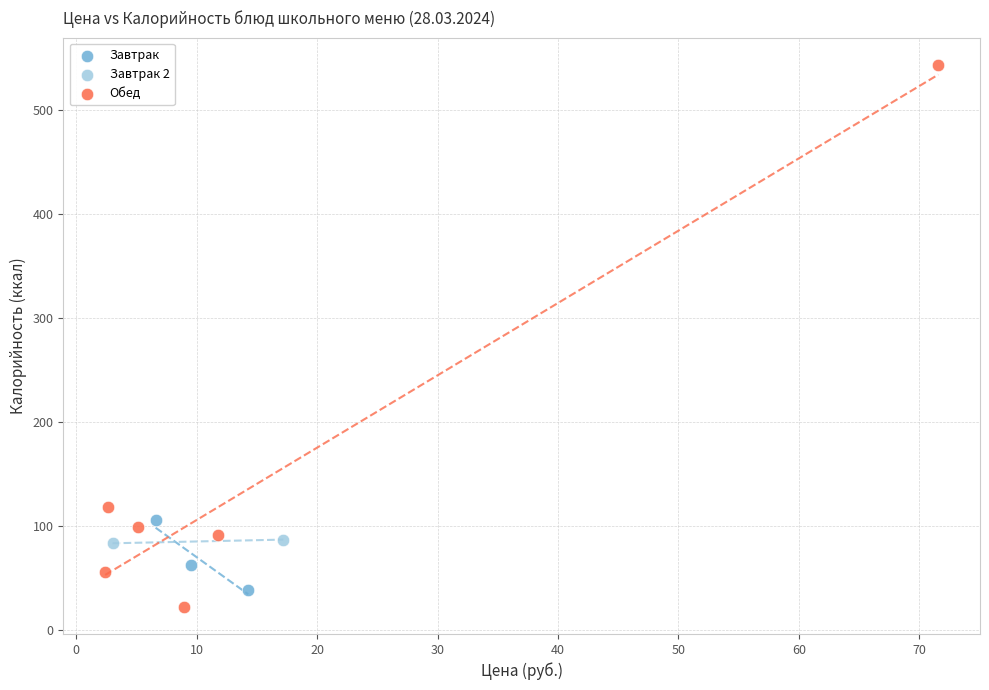

What are all the series names shown in the legend?

Завтрак, Завтрак 2, Обед